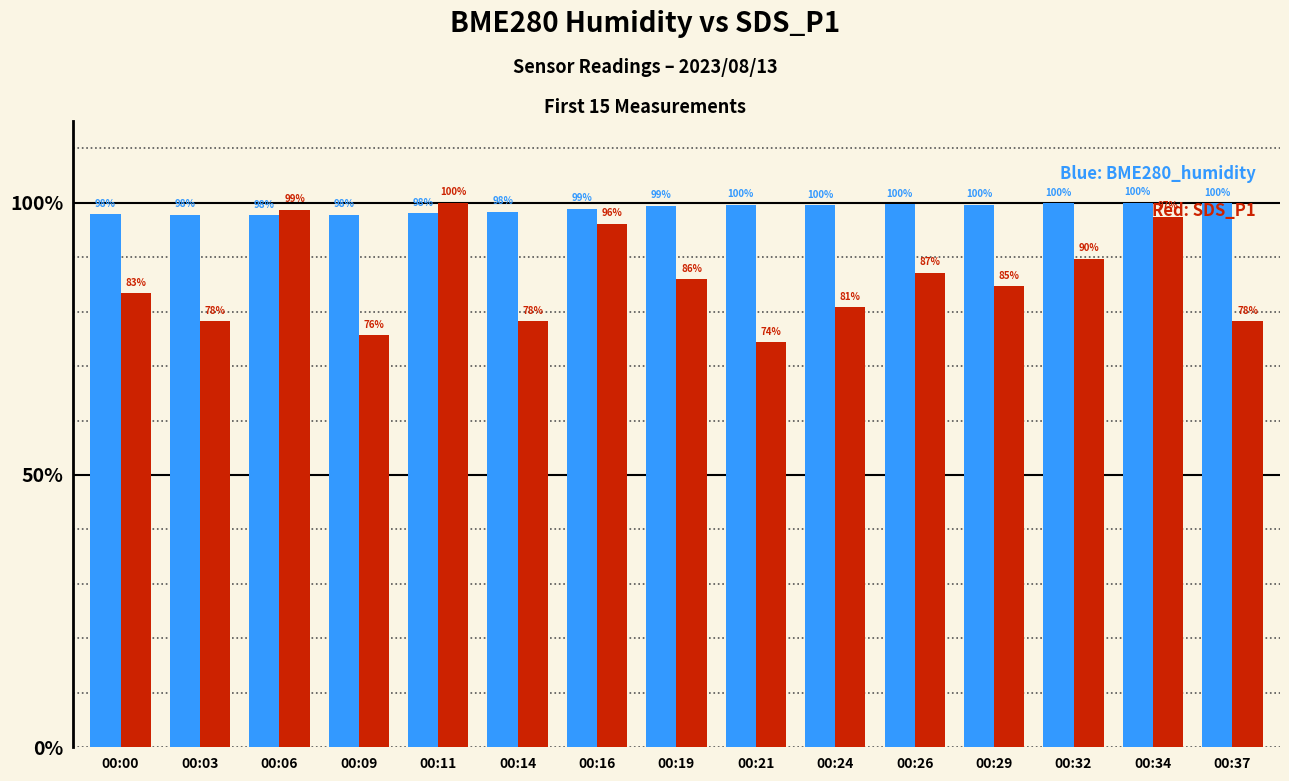

At which category is the sum across all series the highest?

00:11